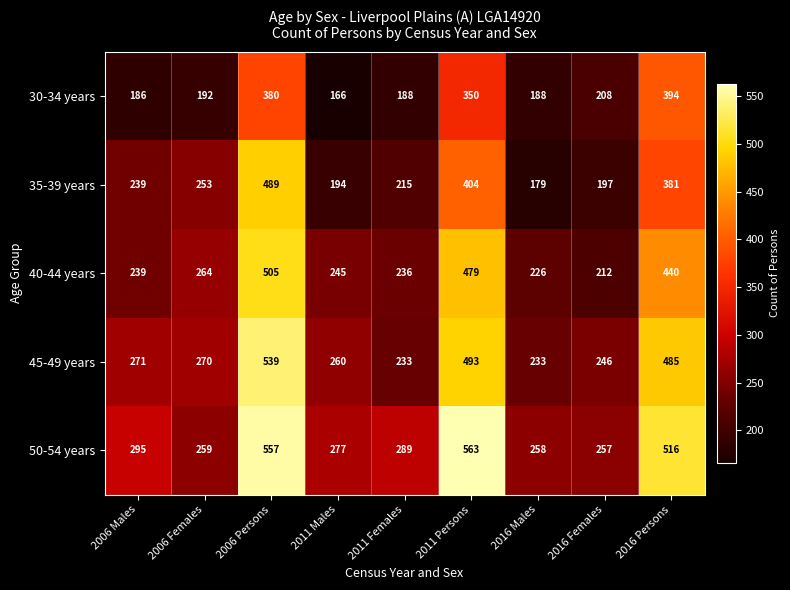

What is the average value of the 40-44 years series?

316